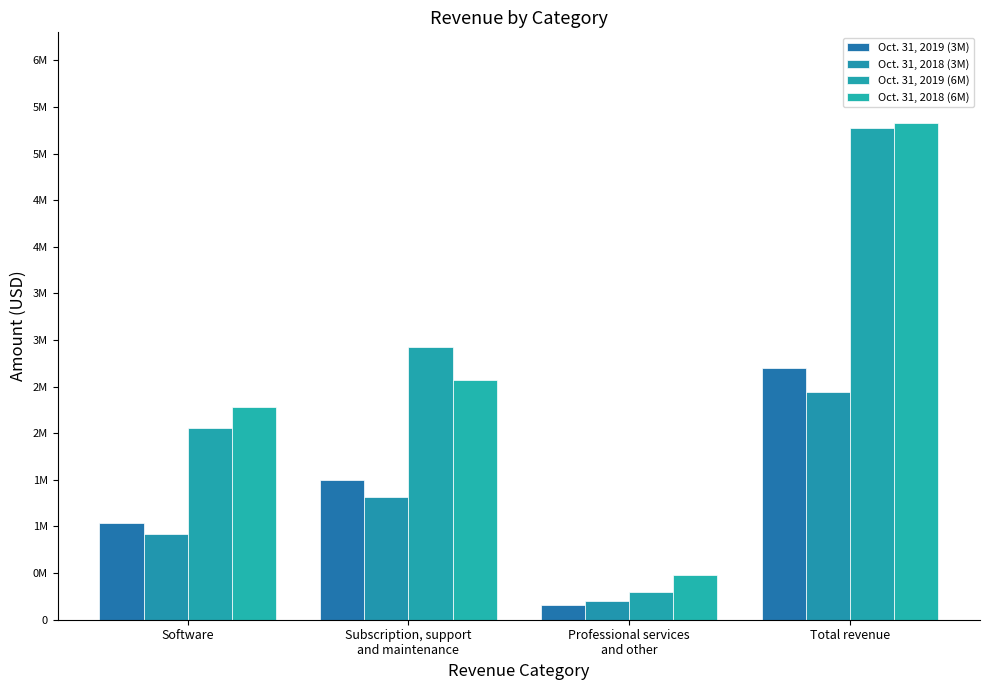

Read the Oct. 31, 2019 (6M) value at Total revenue.

5274590